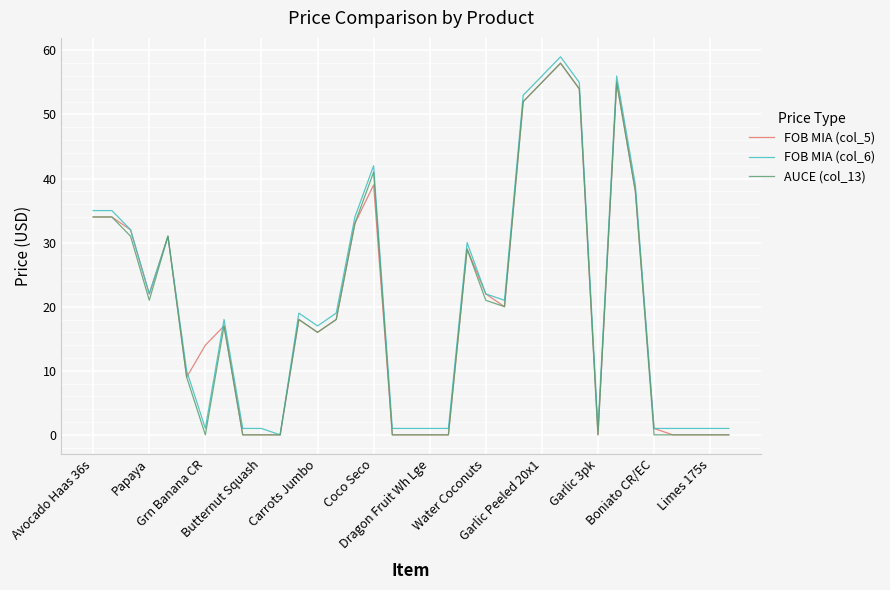

What is the maximum value for AUCE (col_13)?

58